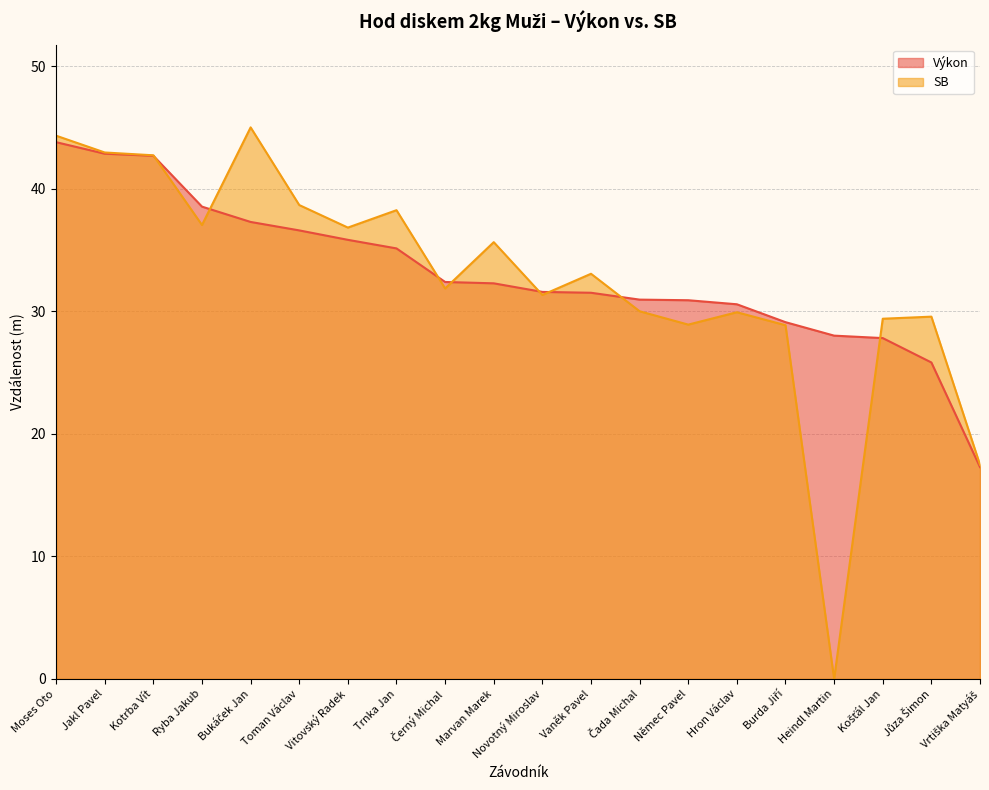

Does the chart display data point markers on the line(s)?

No